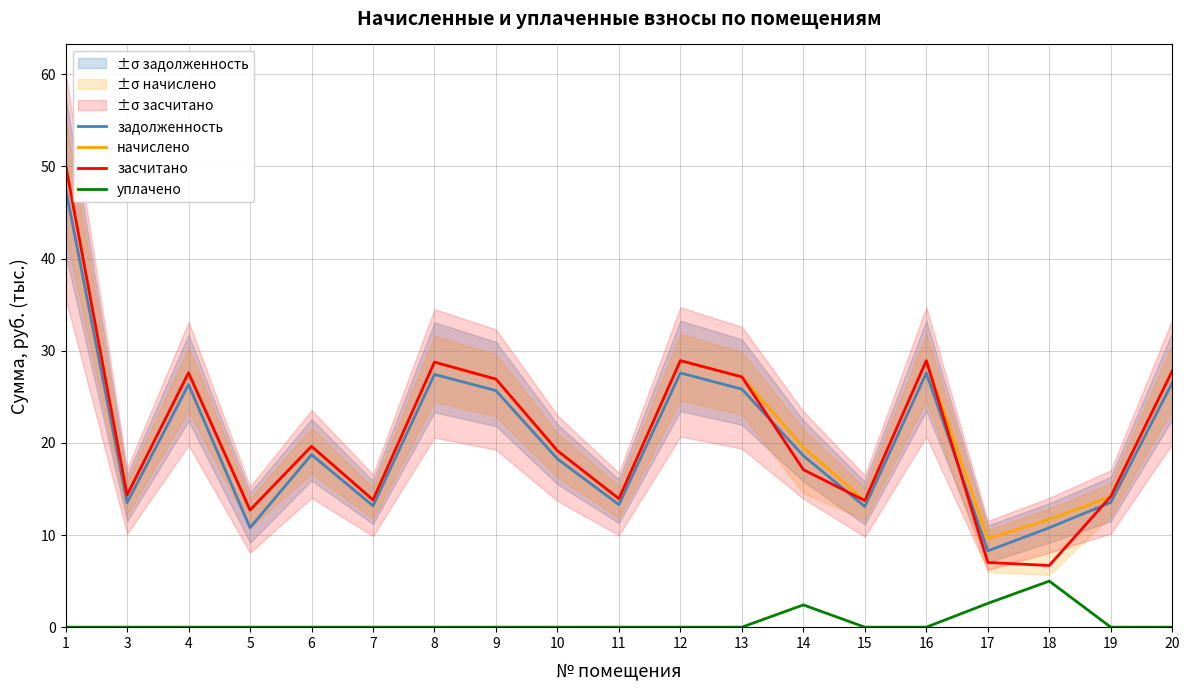

What is the value of the задолженность point at the 6th from the left?

13.2